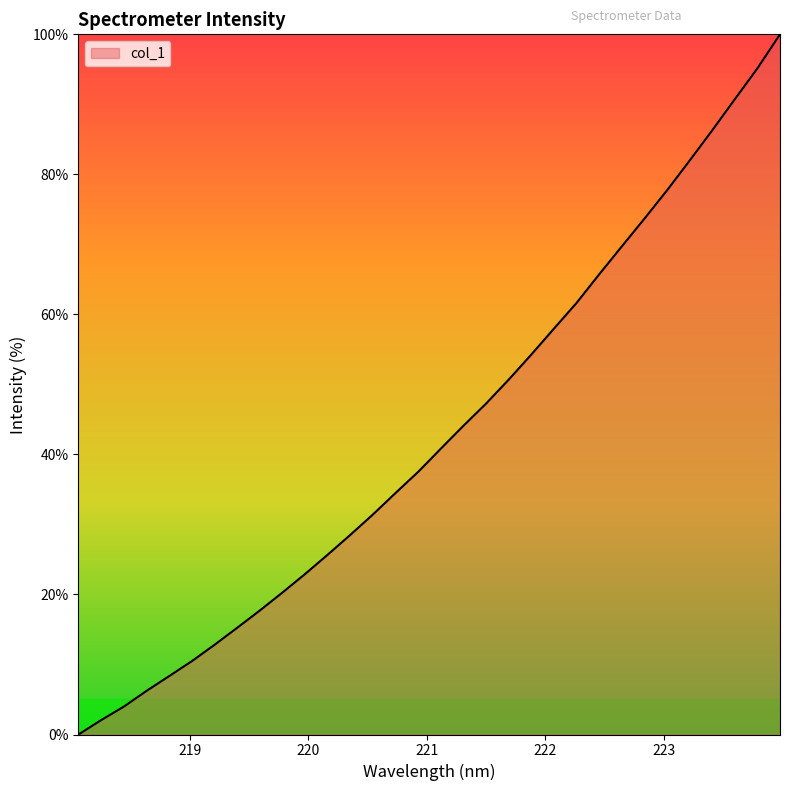

What is the maximum value shown in the chart?

100.0